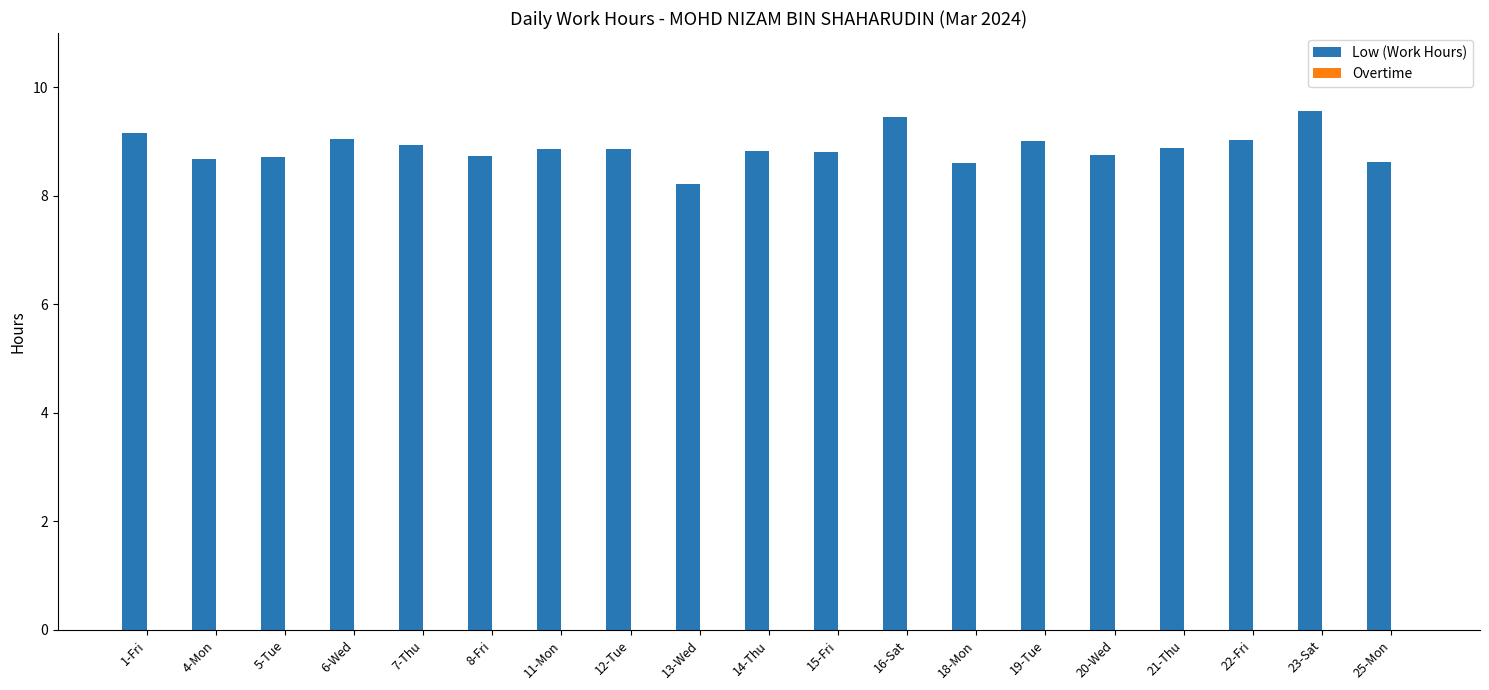

What is the approximate value at 6-Wed?

9.1